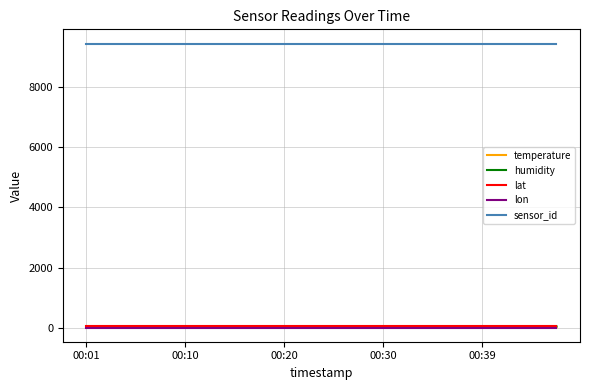

True or false: temperature and sensor_id cross at least once.

False